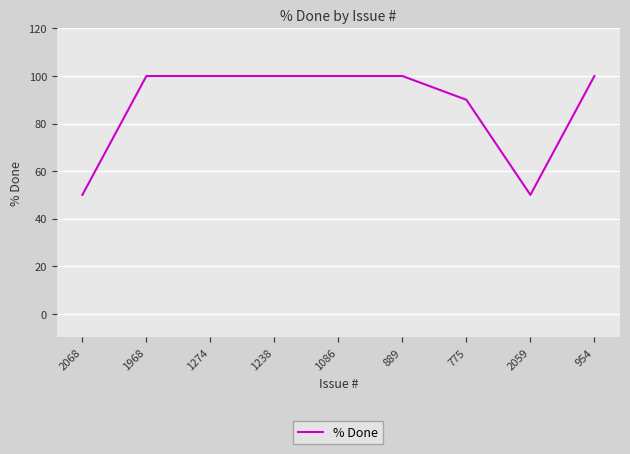

Is it true that the value at 1086 is 44?

False